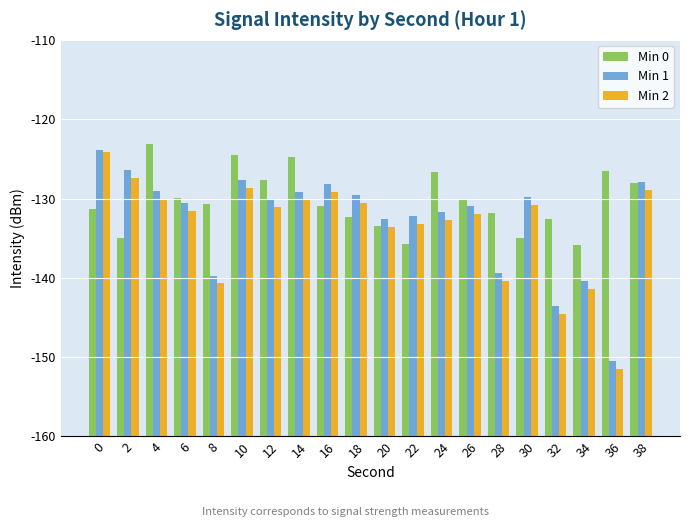

Does the chart contain stacked bars?

No